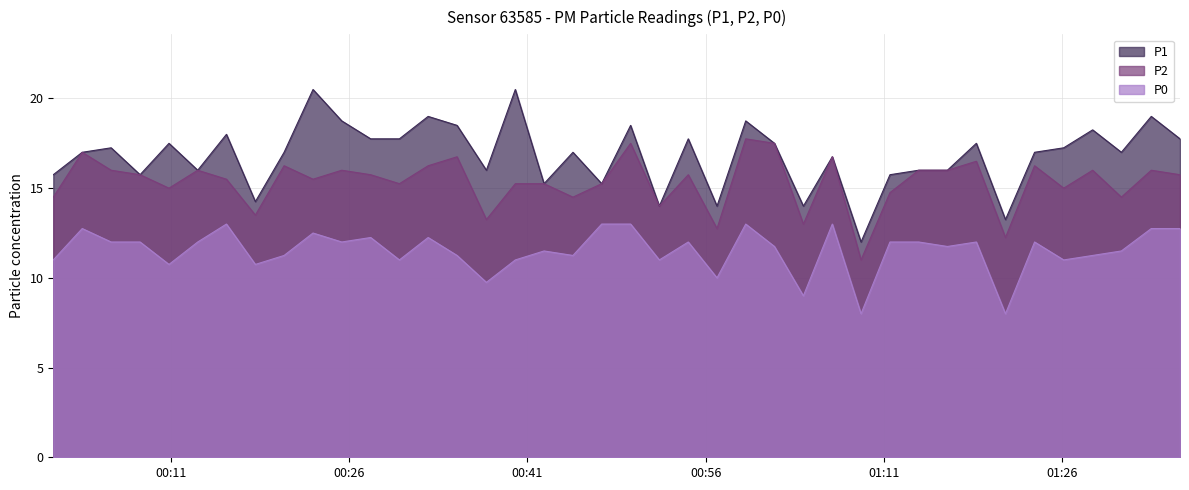

What is the total value across all series at 2023-02-10T00:44:50?

42.8